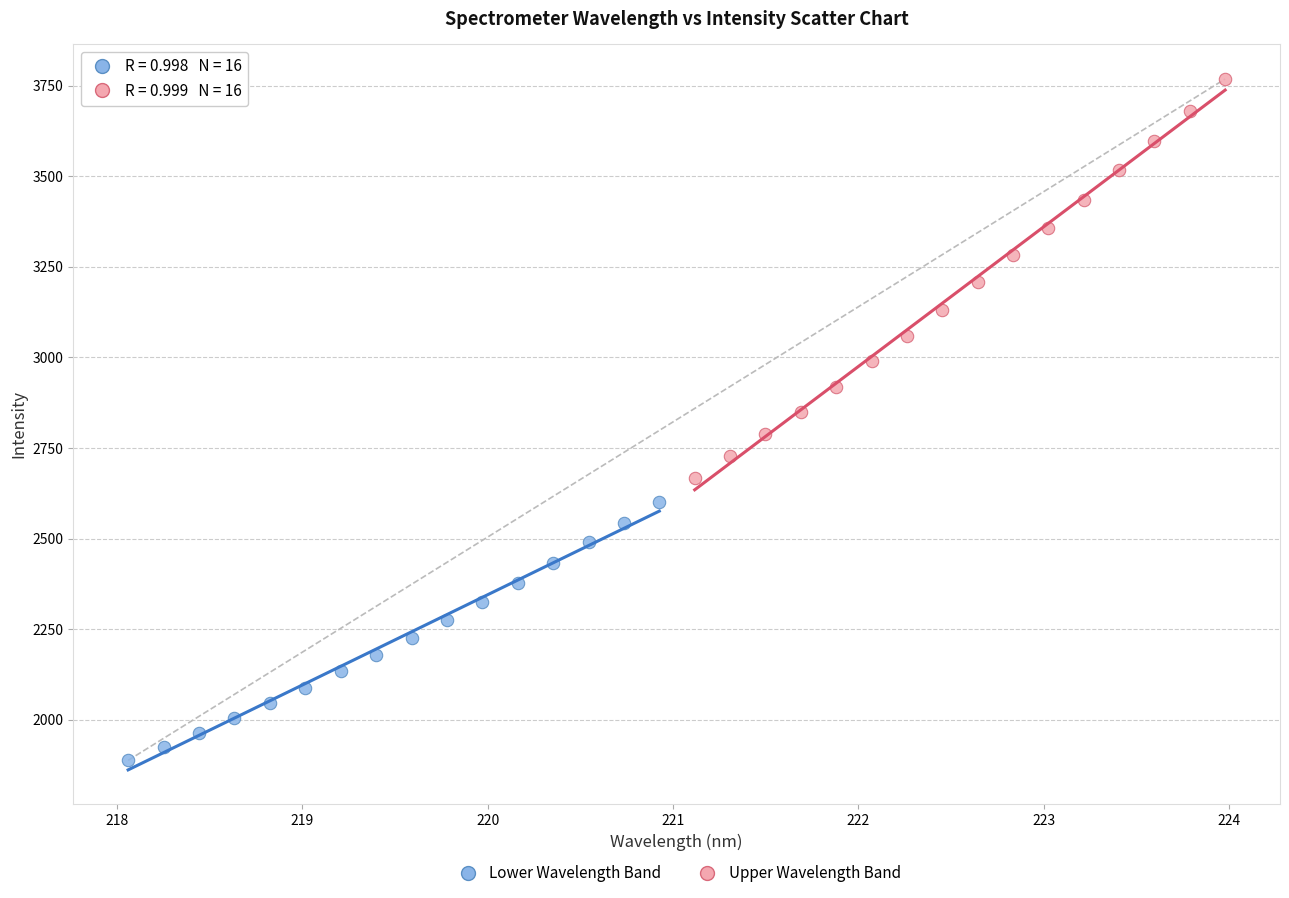

Which series contains the highest Y value?

Upper Wavelength Band